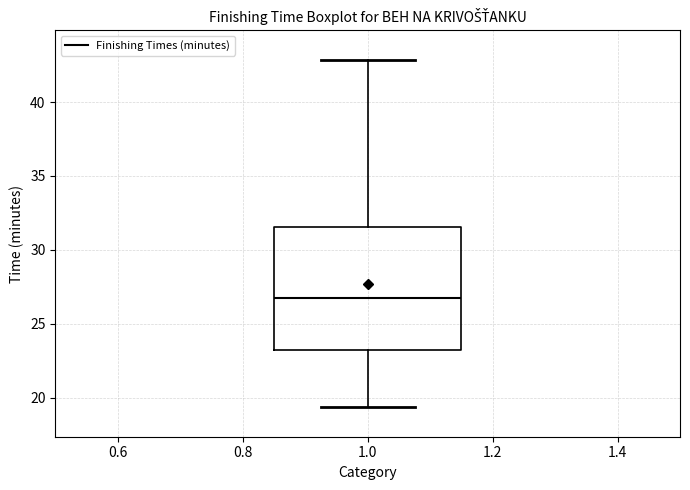

Read this box plot against the y-axis: the position of the median line, the range covered by the box, and the ends of both whiskers. The values are not printed on the chart, so give them approximately, as read against the axis.

median 26.5, box 23.5 to 31.5, whiskers 19.5 to 43.0